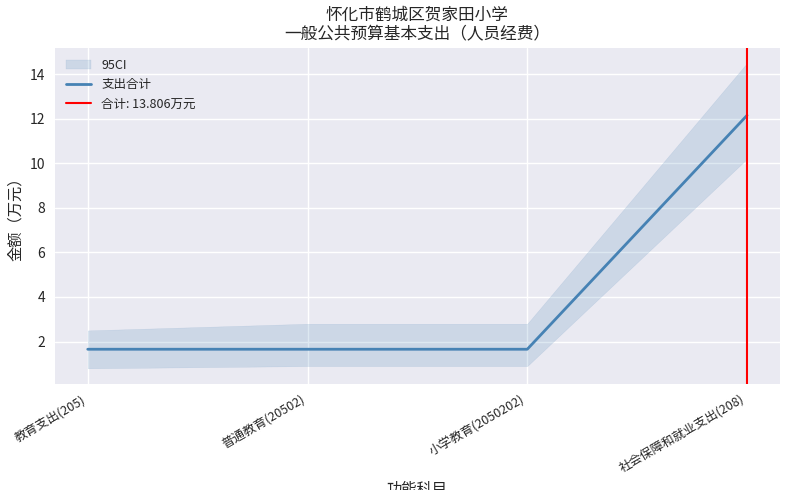

List the labels in order of value, smallest first.

教育支出(205), 普通教育(20502), 小学教育(2050202), 社会保障和就业支出(208)